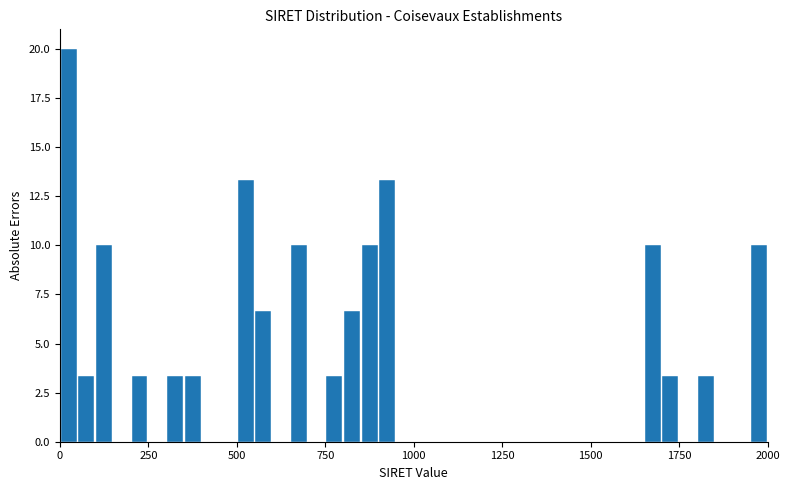

Read against the x-axis, roughly where is the centre of the tallest bar?

50